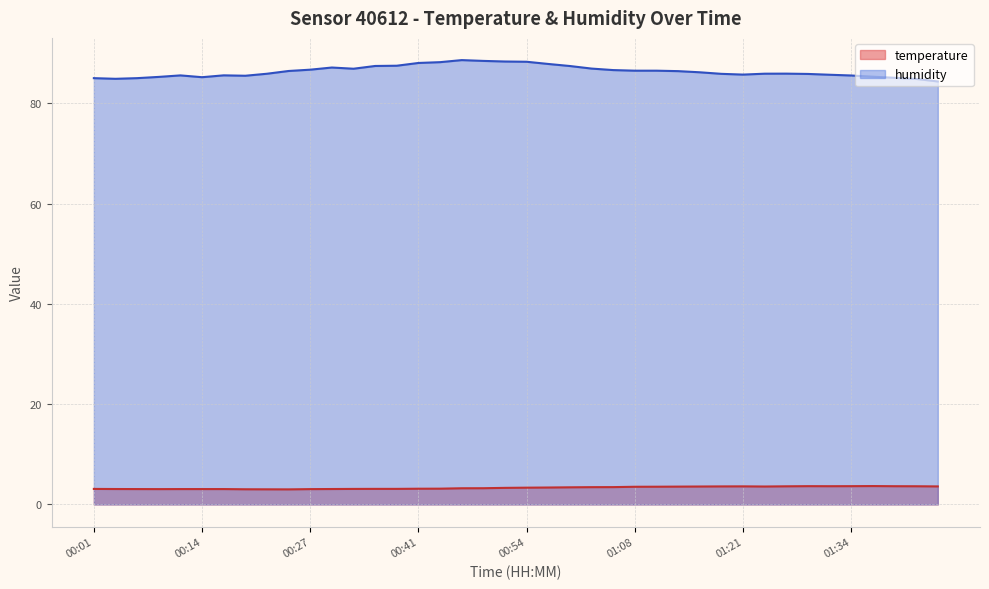

At which category does the chart reach its minimum across all series?

00:25